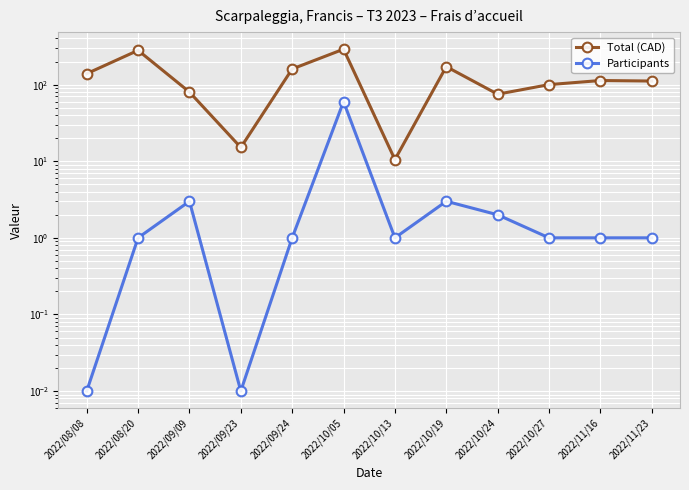

What is the difference between the maximum and minimum values in the Total (CAD) series?

279.4